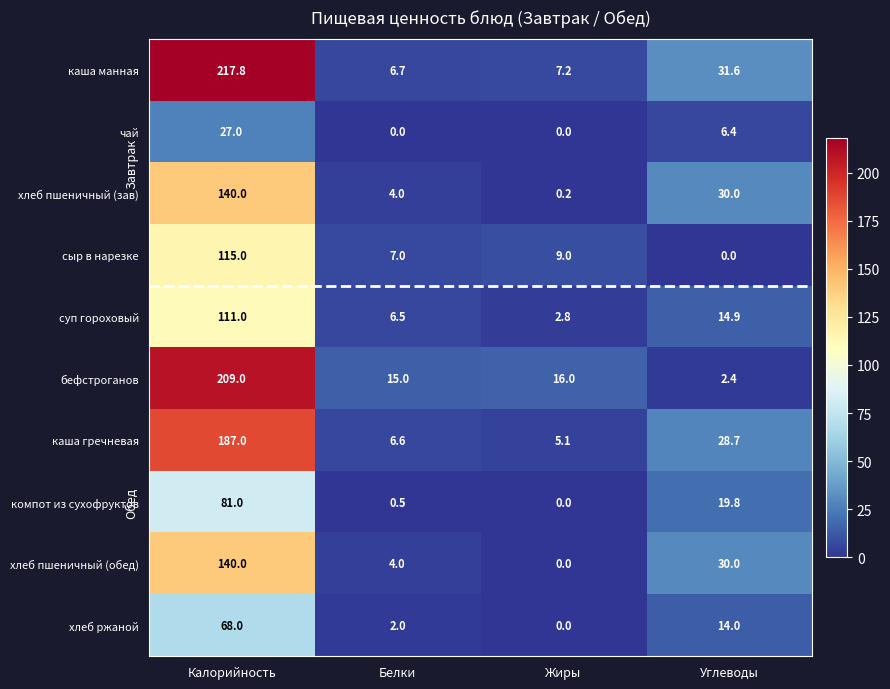

At which category is the sum across all series the highest?

Калорийность